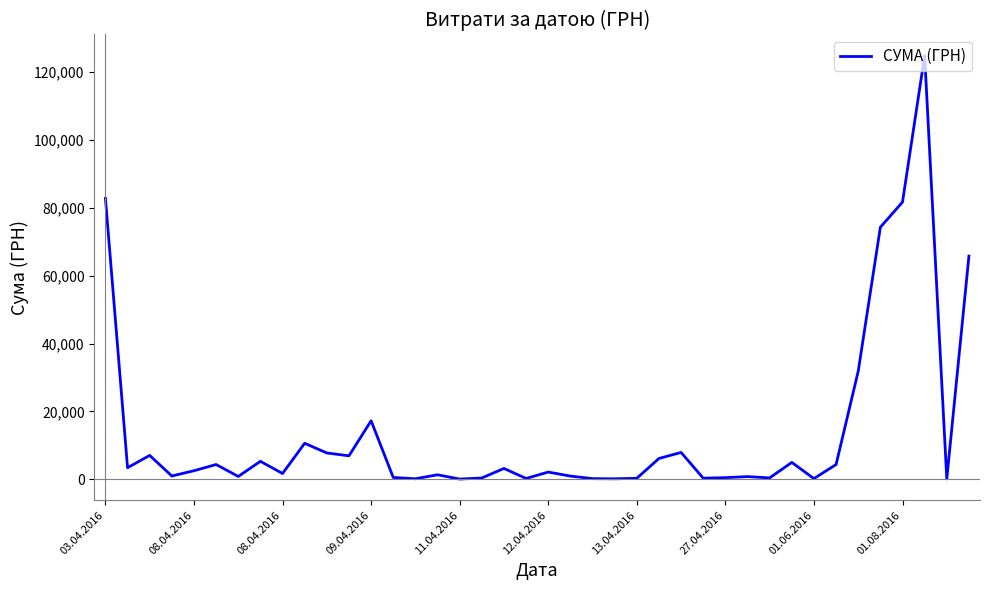

What is the difference between the maximum and minimum values?

124867.4